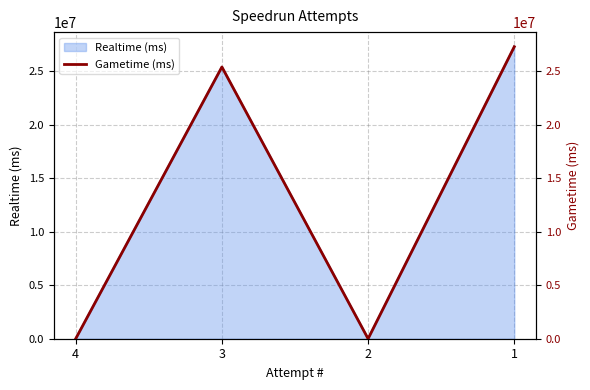

At which category does the chart reach its peak across all series?

1